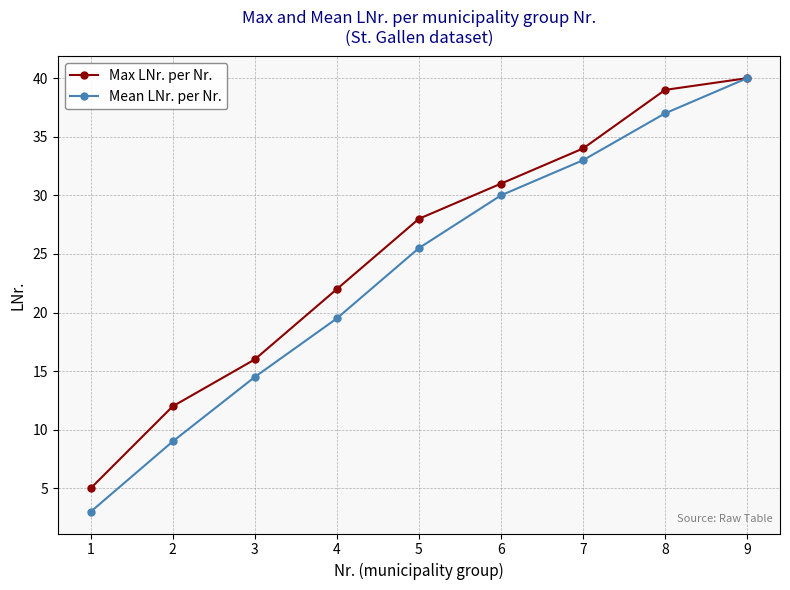

Reading left to right, extract all data points from this chart.

Max LNr. per Nr.: 1=5.0	2=12.0	3=16.0	4=22.0	5=28.0	6=31.0	7=34.0	8=39.0	9=40.0
Mean LNr. per Nr.: 1=3.0	2=9.0	3=14.5	4=19.5	5=25.5	6=30.0	7=33.0	8=37.0	9=40.0